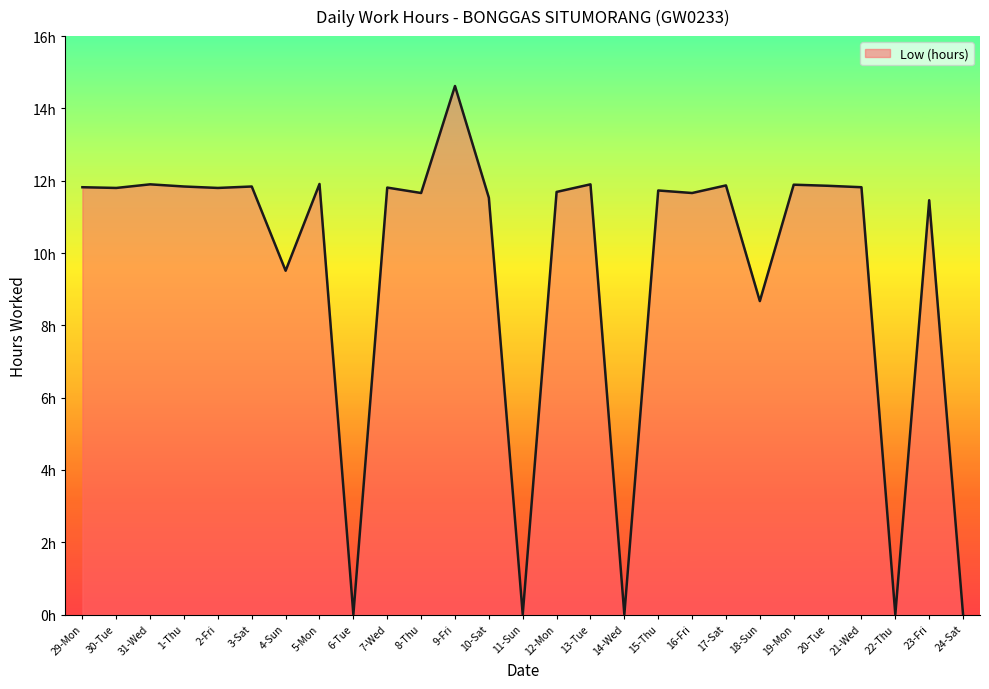

At which label does the data first exceed 11?

29-Mon